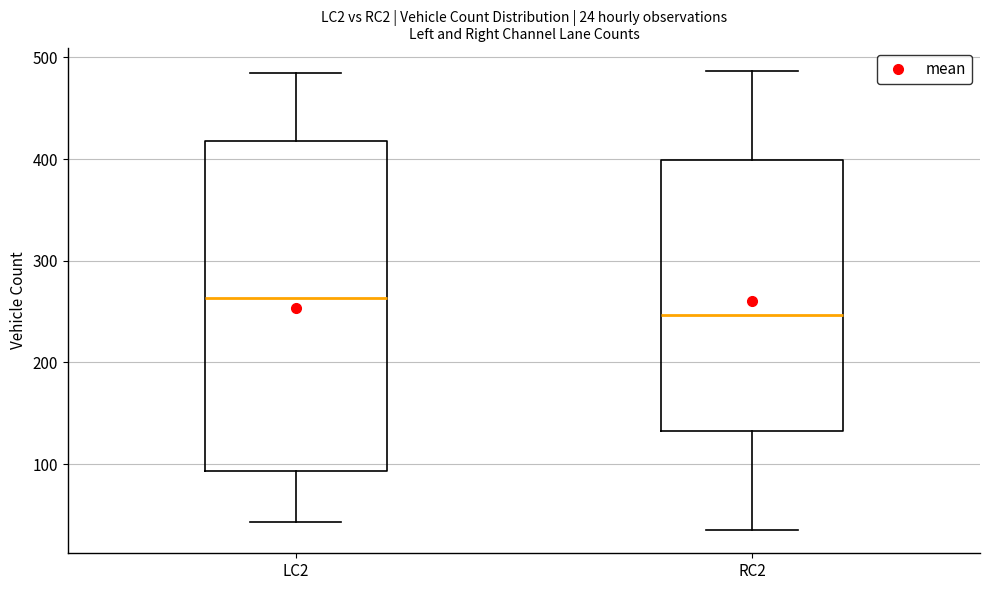

Which box has the lowest median line?

RC2